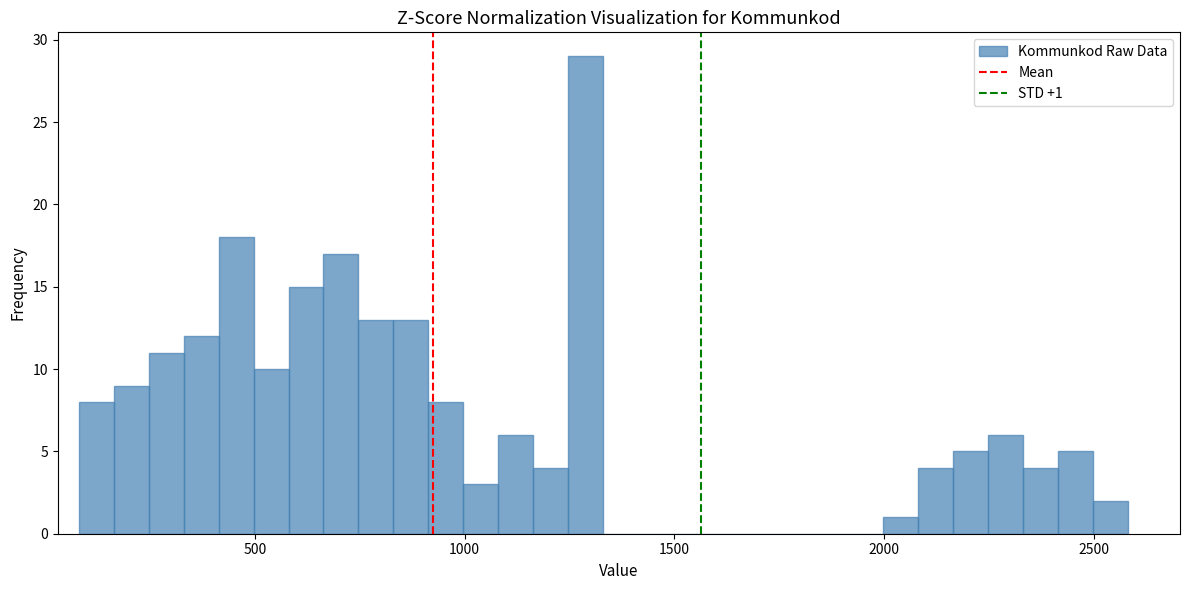

Around what value on the x-axis is the tallest bar? Give the approximate position of its centre, as read against the axis.

1300